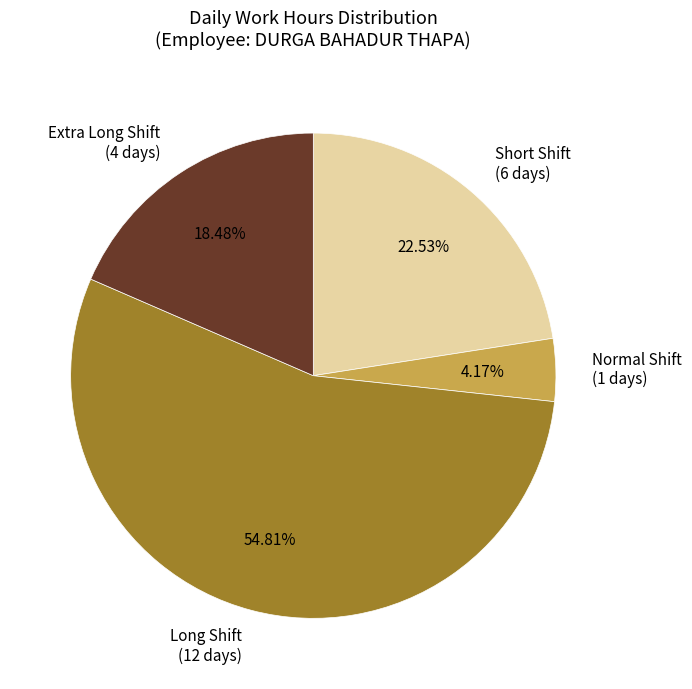

What is the smallest slice in the pie chart?

Normal Shift (1 days)